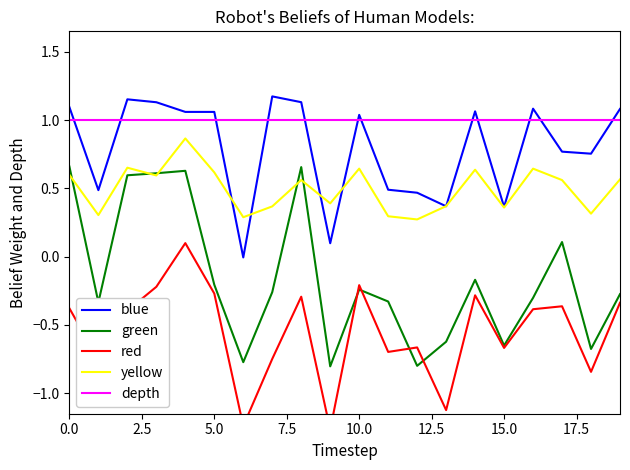

True or false: depth and green intersect in this chart.

False